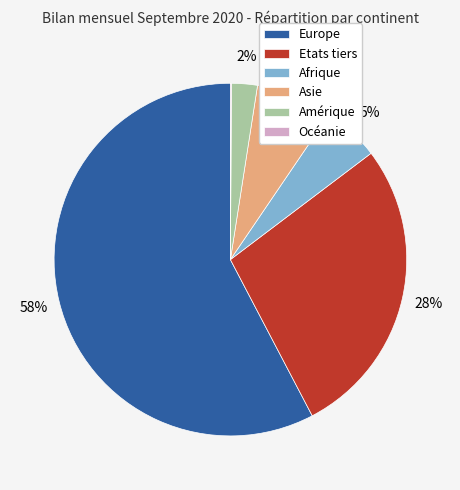

To the nearest percent, what is the average slice percentage?

17%